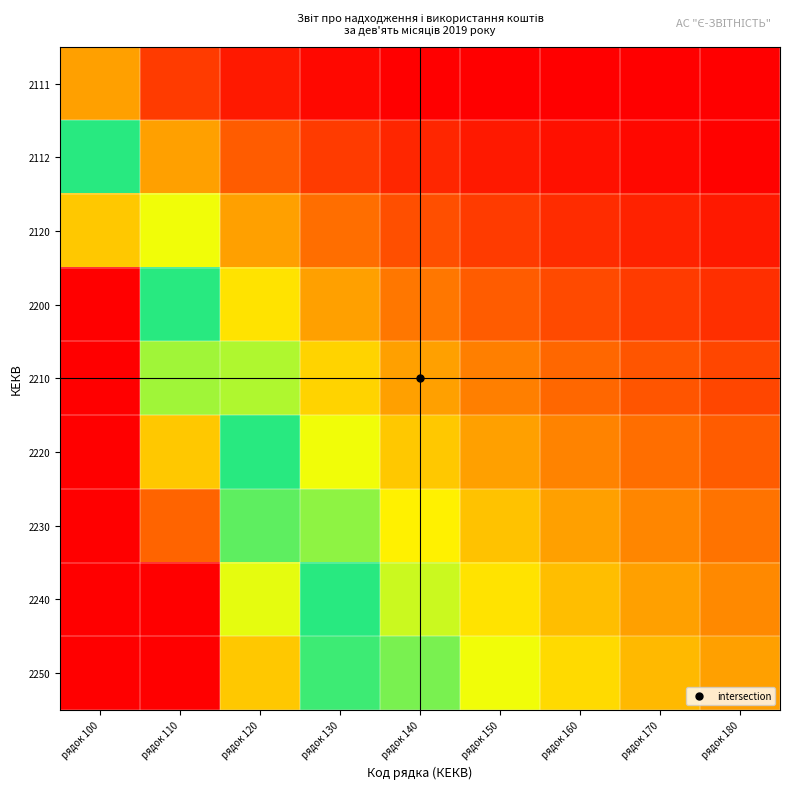

At which category is the sum across all series the highest?

рядок 100